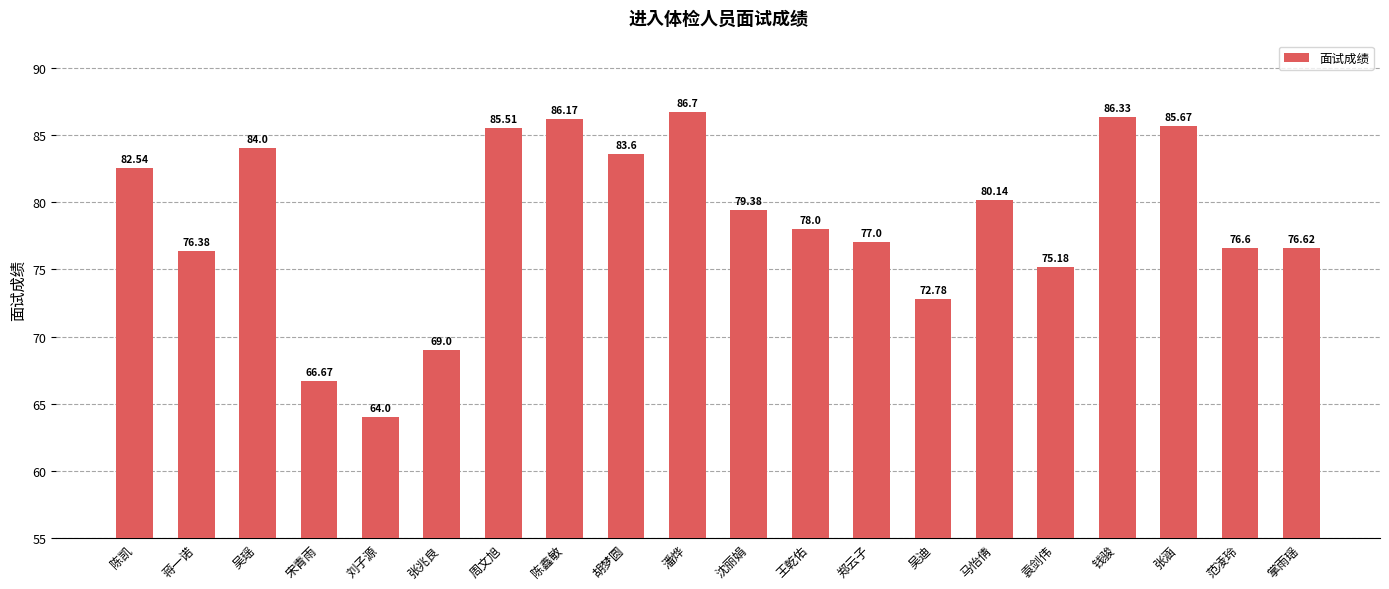

How many data points are less than 79?

10